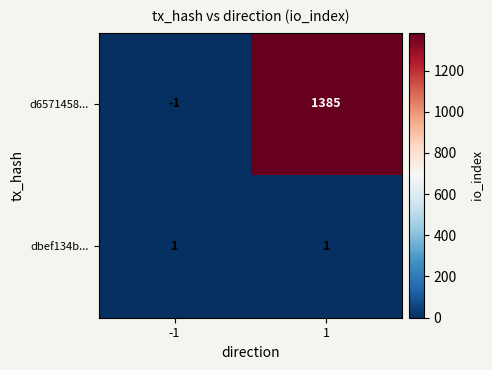

What is the difference between the highest and lowest values at -1?

2